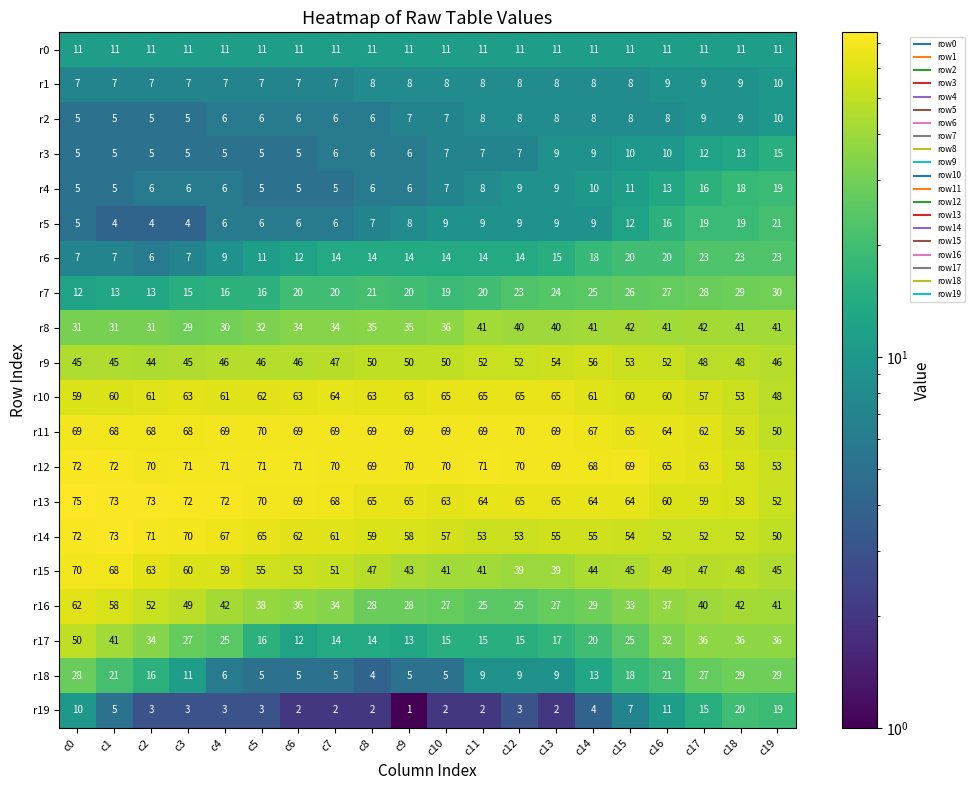

What is the difference between the maximum and minimum values in the r18 series?

25